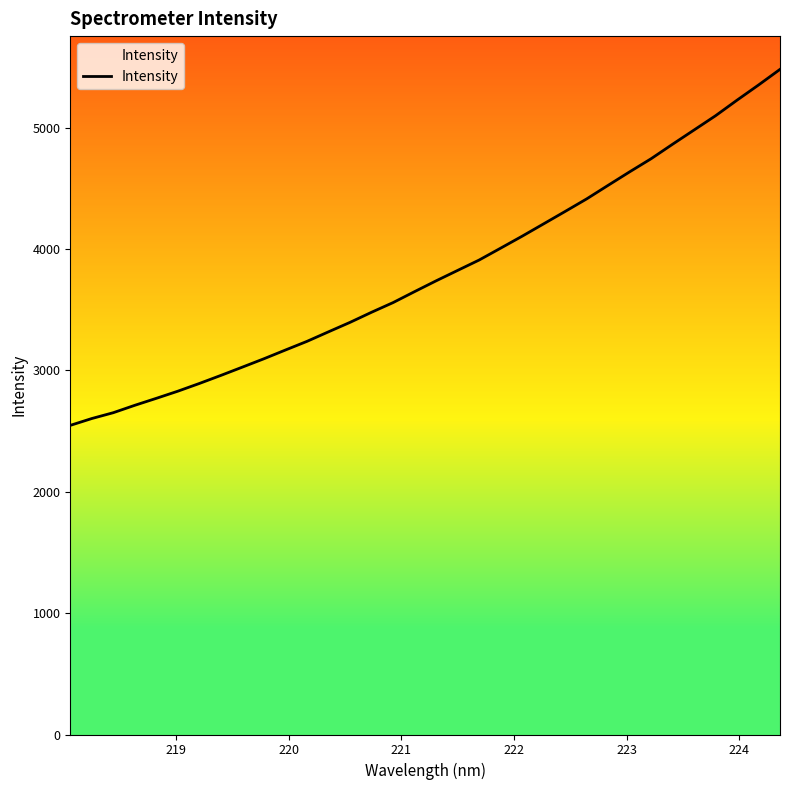

What is the difference between the maximum and minimum values?

2933.0